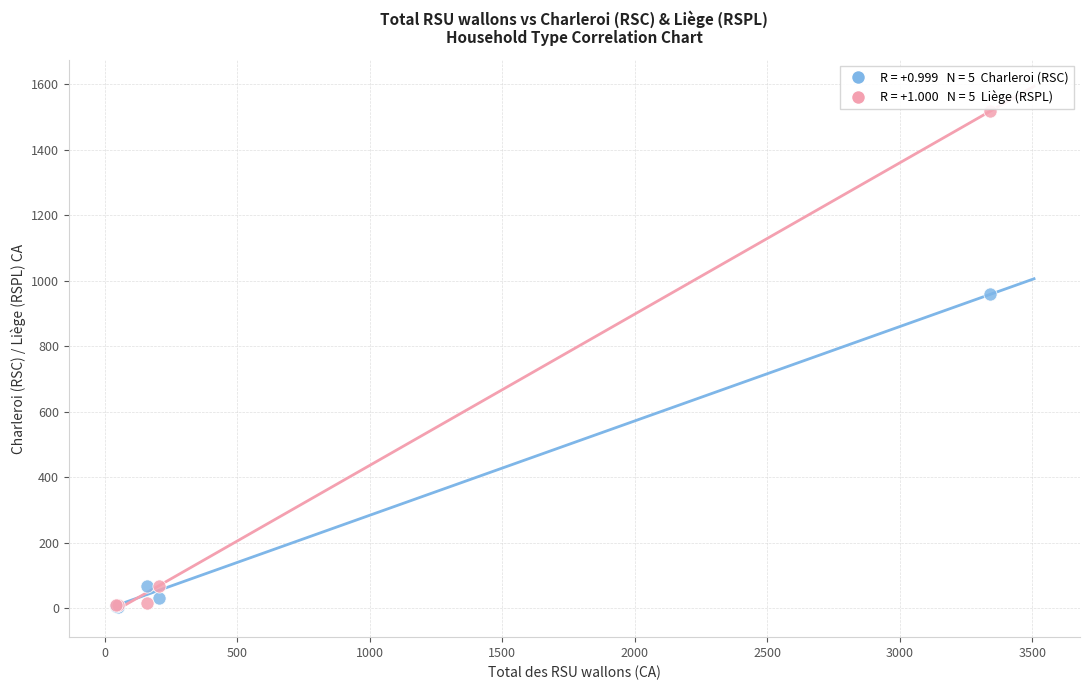

Across all series, what Y value is closest to 761?

958